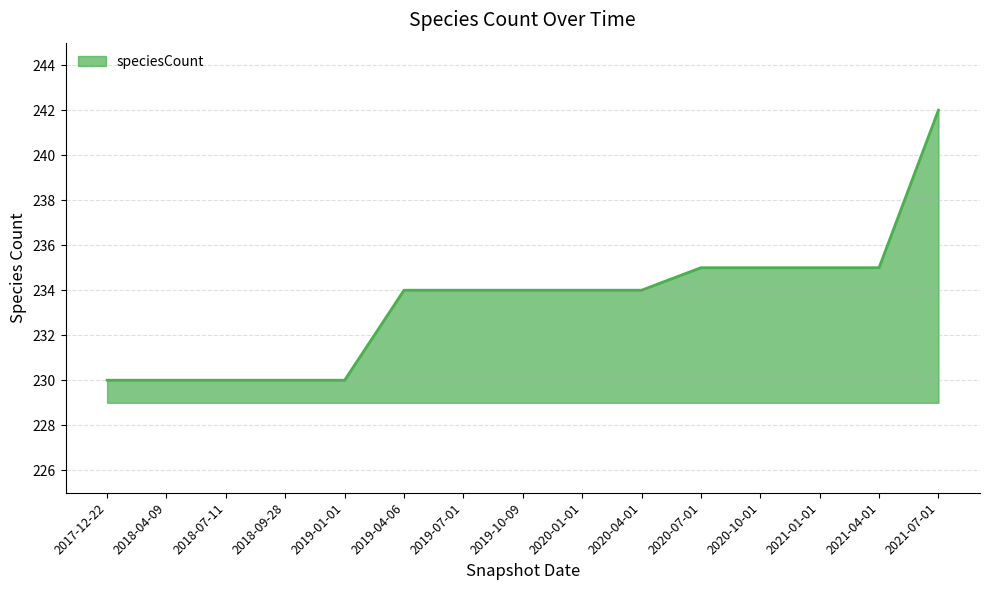

What is the minimum value shown in the chart?

230